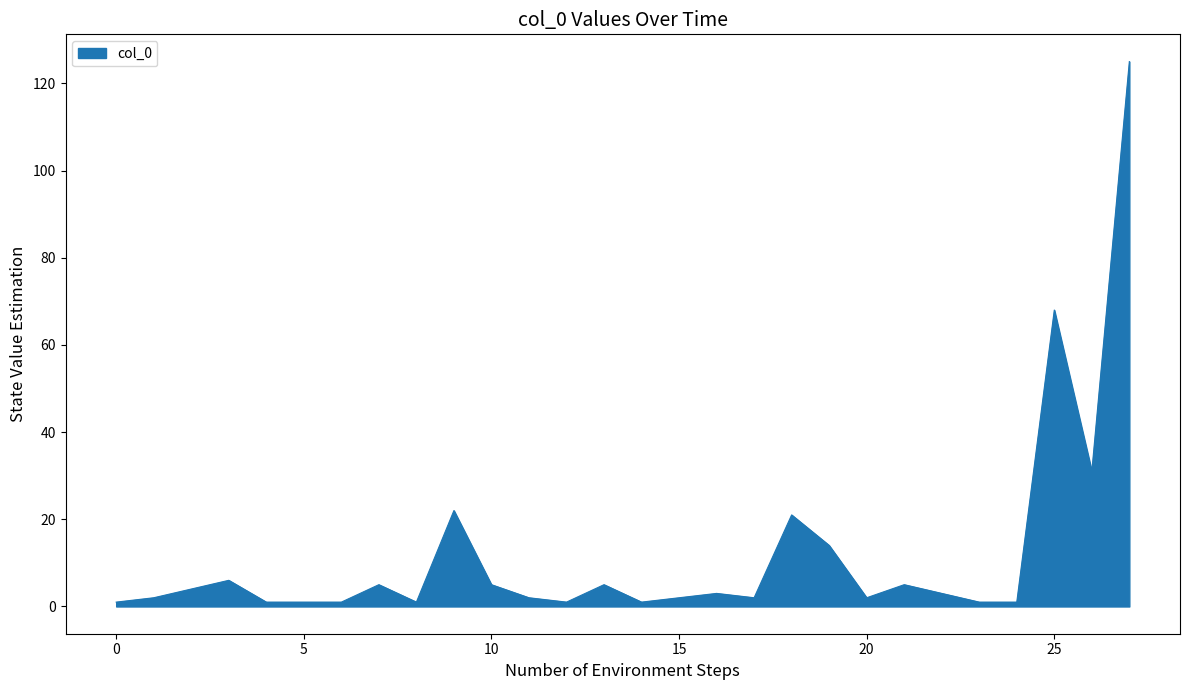

What is the greatest value displayed?

125